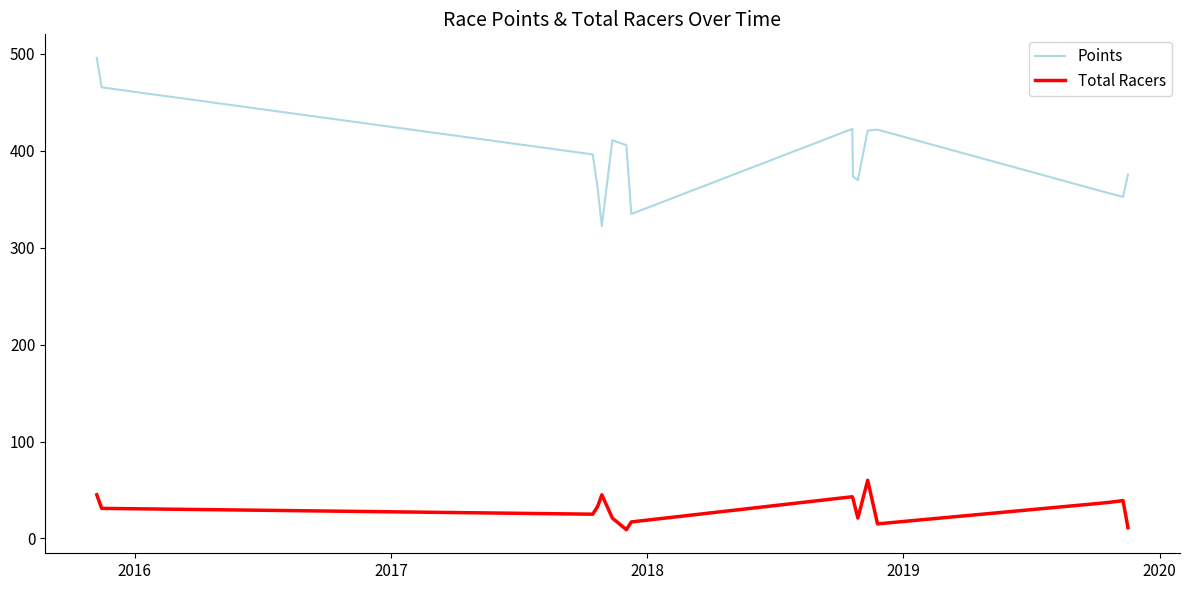

Which series has the largest range (max minus min)?

Points